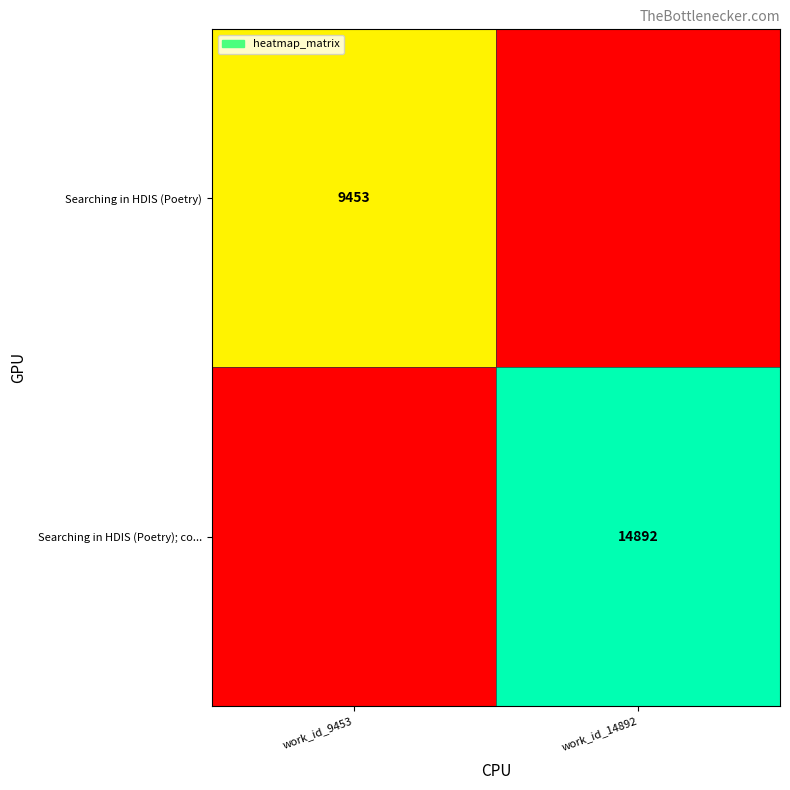

What is the maximum value shown in the chart?

14892